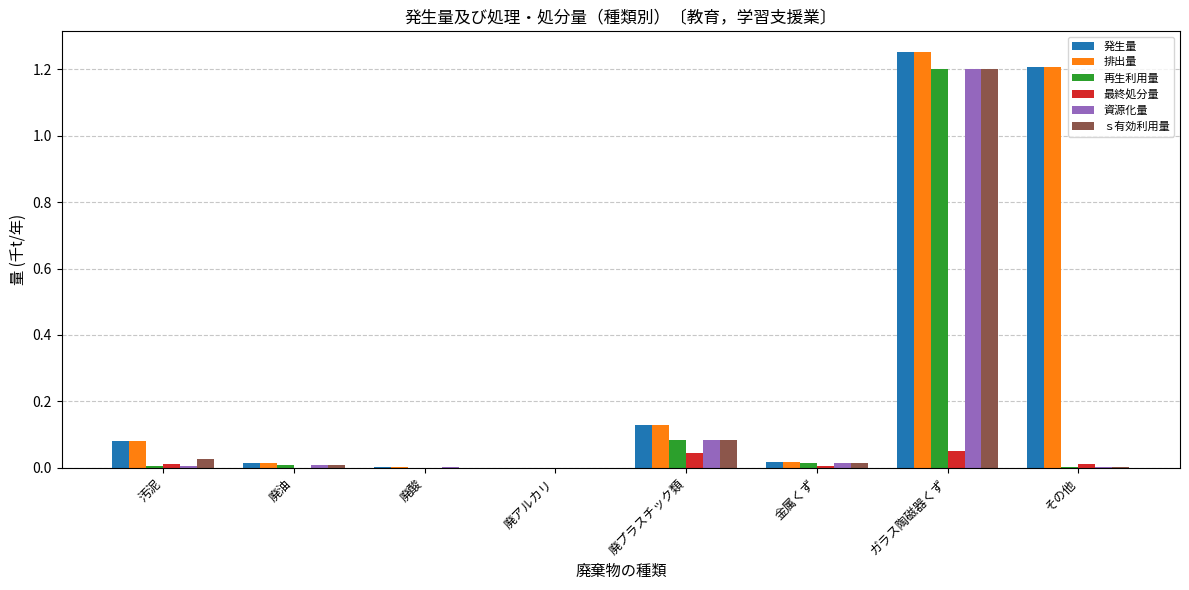

At which category is the sum across all series the highest?

ガラス陶磁器くず